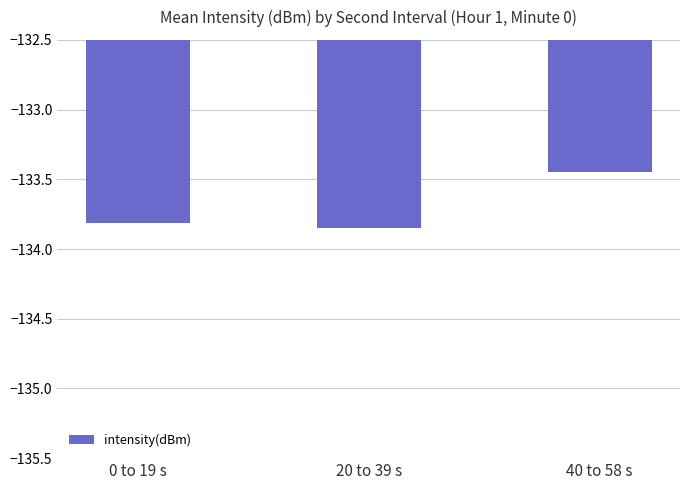

At which category does the chart reach its peak across all series?

40 to 58 s